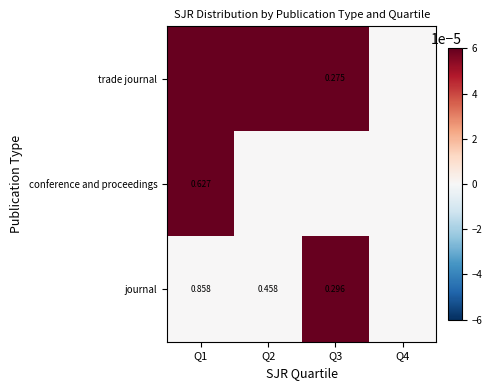

Between Q4 and Q1, which is larger?

Q1